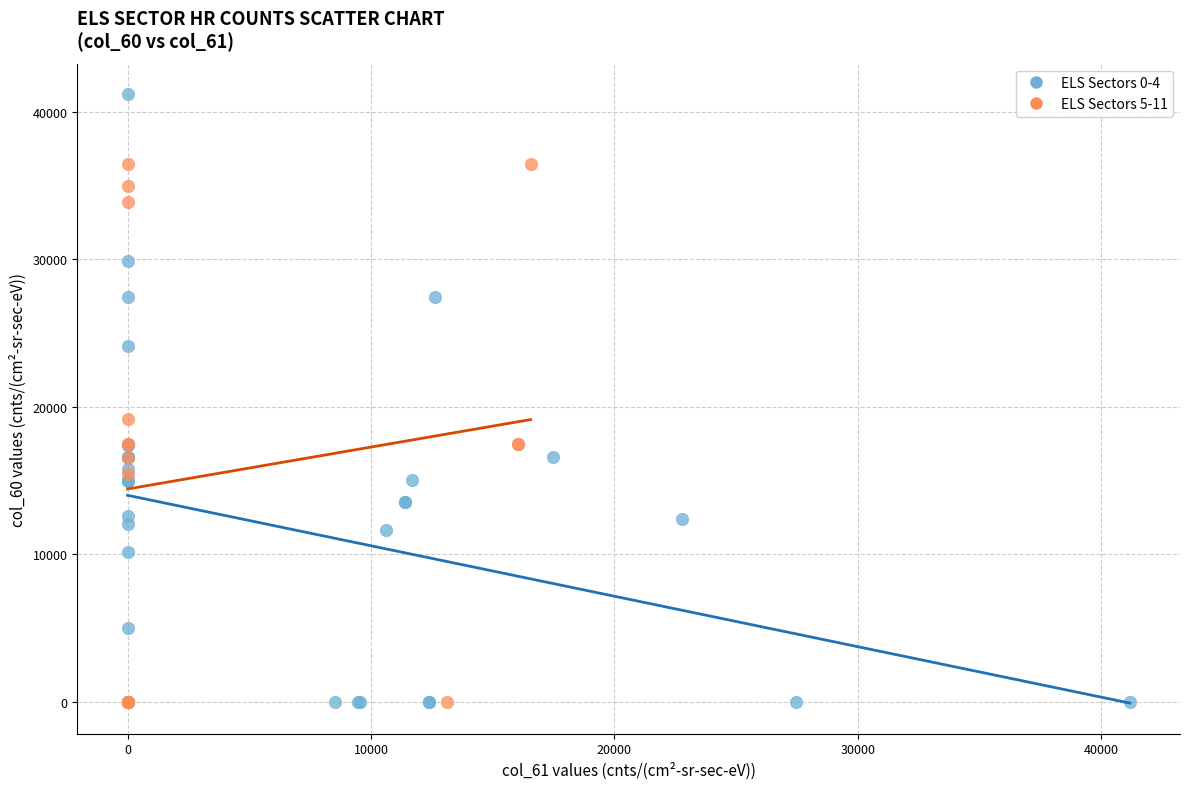

What are all the series names shown in the legend?

ELS Sectors 0-4, ELS Sectors 5-11